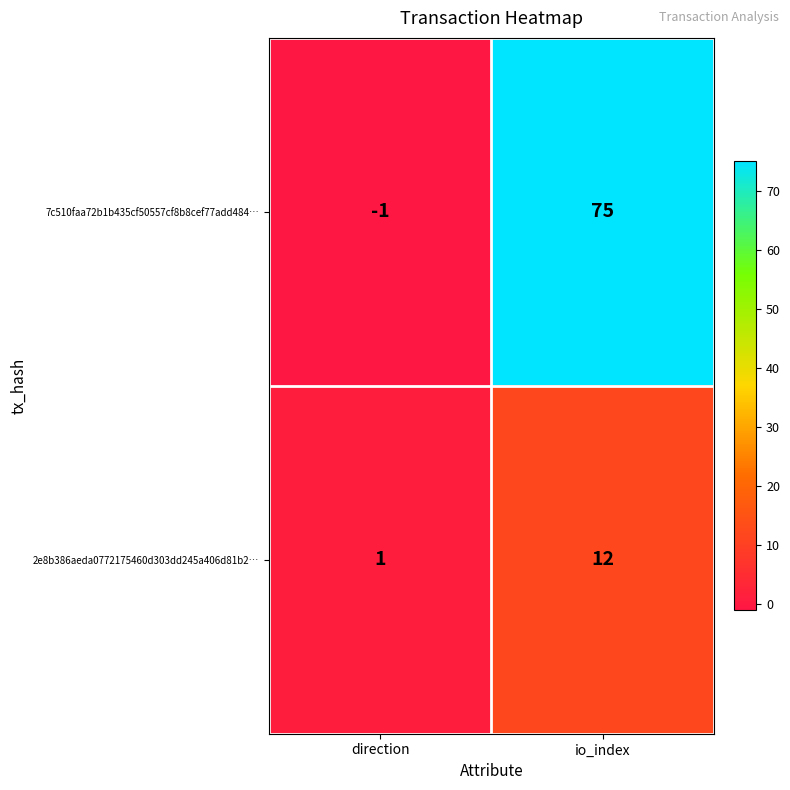

Which label corresponds to the smallest value in the chart?

direction